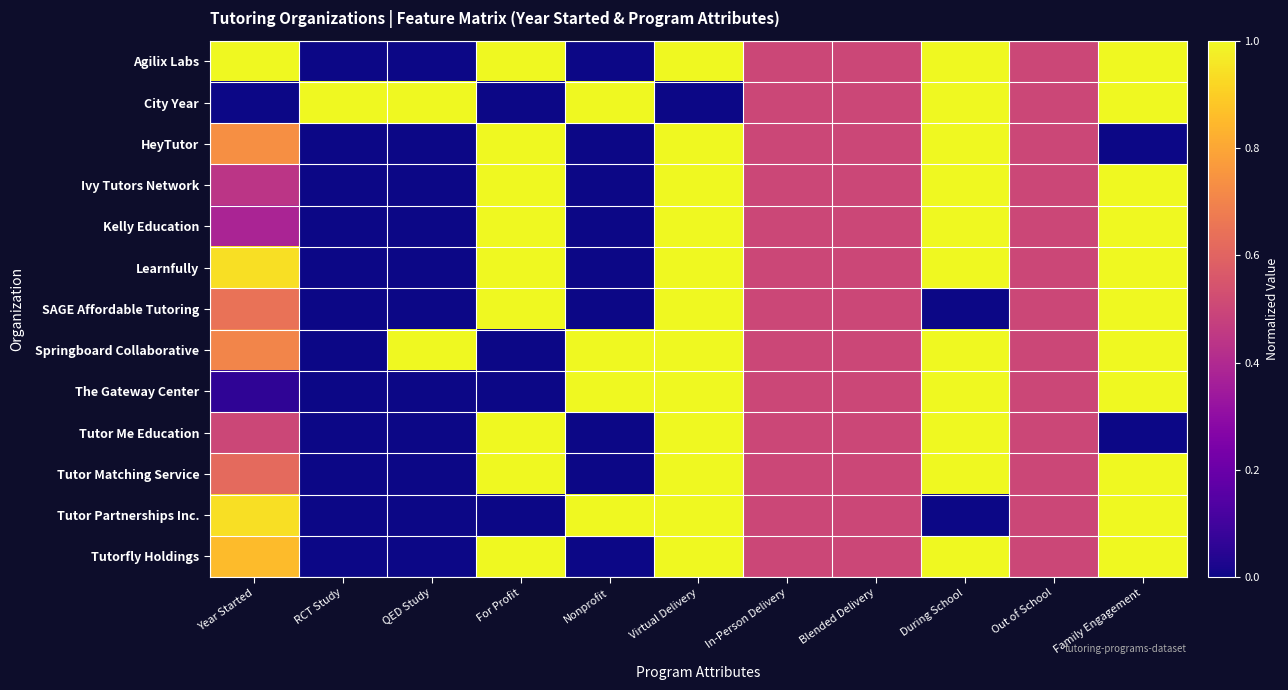

Reading left to right, what are all the values shown in this chart?

Agilix Labs: Year Started=1.0	RCT Study=0.0	QED Study=0.0	For Profit=1.0	Nonprofit=0.0	Virtual Delivery=1.0	In-Person Delivery=0.5	Blended Delivery=0.5	During School=1.0	Out of School=0.5	Family Engagement=1.0
City Year: Year Started=0.0	RCT Study=1.0	QED Study=1.0	For Profit=0.0	Nonprofit=1.0	Virtual Delivery=0.0	In-Person Delivery=0.5	Blended Delivery=0.5	During School=1.0	Out of School=0.5	Family Engagement=1.0
HeyTutor: Year Started=0.7	RCT Study=0.0	QED Study=0.0	For Profit=1.0	Nonprofit=0.0	Virtual Delivery=1.0	In-Person Delivery=0.5	Blended Delivery=0.5	During School=1.0	Out of School=0.5	Family Engagement=0.0
Ivy Tutors Network: Year Started=0.4	RCT Study=0.0	QED Study=0.0	For Profit=1.0	Nonprofit=0.0	Virtual Delivery=1.0	In-Person Delivery=0.5	Blended Delivery=0.5	During School=1.0	Out of School=0.5	Family Engagement=1.0
Kelly Education: Year Started=0.4	RCT Study=0.0	QED Study=0.0	For Profit=1.0	Nonprofit=0.0	Virtual Delivery=1.0	In-Person Delivery=0.5	Blended Delivery=0.5	During School=1.0	Out of School=0.5	Family Engagement=1.0
Learnfully: Year Started=0.9	RCT Study=0.0	QED Study=0.0	For Profit=1.0	Nonprofit=0.0	Virtual Delivery=1.0	In-Person Delivery=0.5	Blended Delivery=0.5	During School=1.0	Out of School=0.5	Family Engagement=1.0
SAGE Affordable Tutoring: Year Started=0.6	RCT Study=0.0	QED Study=0.0	For Profit=1.0	Nonprofit=0.0	Virtual Delivery=1.0	In-Person Delivery=0.5	Blended Delivery=0.5	During School=0.0	Out of School=0.5	Family Engagement=1.0
Springboard Collaborative: Year Started=0.7	RCT Study=0.0	QED Study=1.0	For Profit=0.0	Nonprofit=1.0	Virtual Delivery=1.0	In-Person Delivery=0.5	Blended Delivery=0.5	During School=1.0	Out of School=0.5	Family Engagement=1.0
The Gateway Center: Year Started=0.1	RCT Study=0.0	QED Study=0.0	For Profit=0.0	Nonprofit=1.0	Virtual Delivery=1.0	In-Person Delivery=0.5	Blended Delivery=0.5	During School=1.0	Out of School=0.5	Family Engagement=1.0
Tutor Me Education: Year Started=0.5	RCT Study=0.0	QED Study=0.0	For Profit=1.0	Nonprofit=0.0	Virtual Delivery=1.0	In-Person Delivery=0.5	Blended Delivery=0.5	During School=1.0	Out of School=0.5	Family Engagement=0.0
Tutor Matching Service: Year Started=0.6	RCT Study=0.0	QED Study=0.0	For Profit=1.0	Nonprofit=0.0	Virtual Delivery=1.0	In-Person Delivery=0.5	Blended Delivery=0.5	During School=1.0	Out of School=0.5	Family Engagement=1.0
Tutor Partnerships Inc.: Year Started=0.9	RCT Study=0.0	QED Study=0.0	For Profit=0.0	Nonprofit=1.0	Virtual Delivery=1.0	In-Person Delivery=0.5	Blended Delivery=0.5	During School=0.0	Out of School=0.5	Family Engagement=1.0
Tutorfly Holdings: Year Started=0.9	RCT Study=0.0	QED Study=0.0	For Profit=1.0	Nonprofit=0.0	Virtual Delivery=1.0	In-Person Delivery=0.5	Blended Delivery=0.5	During School=1.0	Out of School=0.5	Family Engagement=1.0